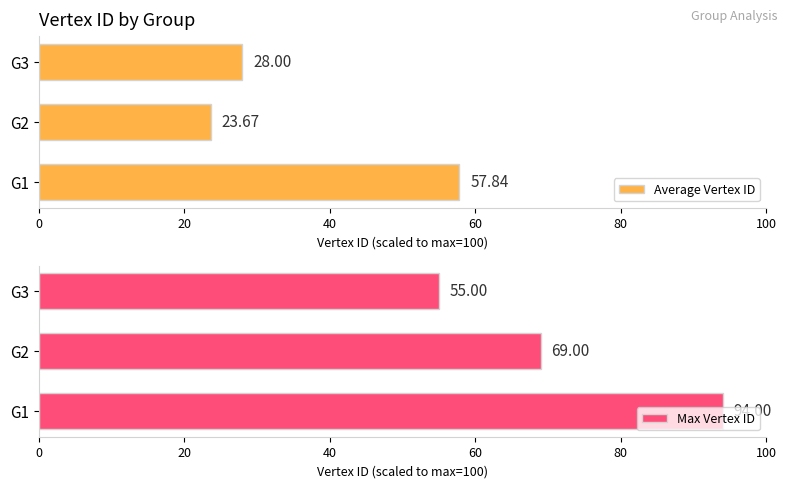

What is the sum of all Average Vertex ID values?

109.5